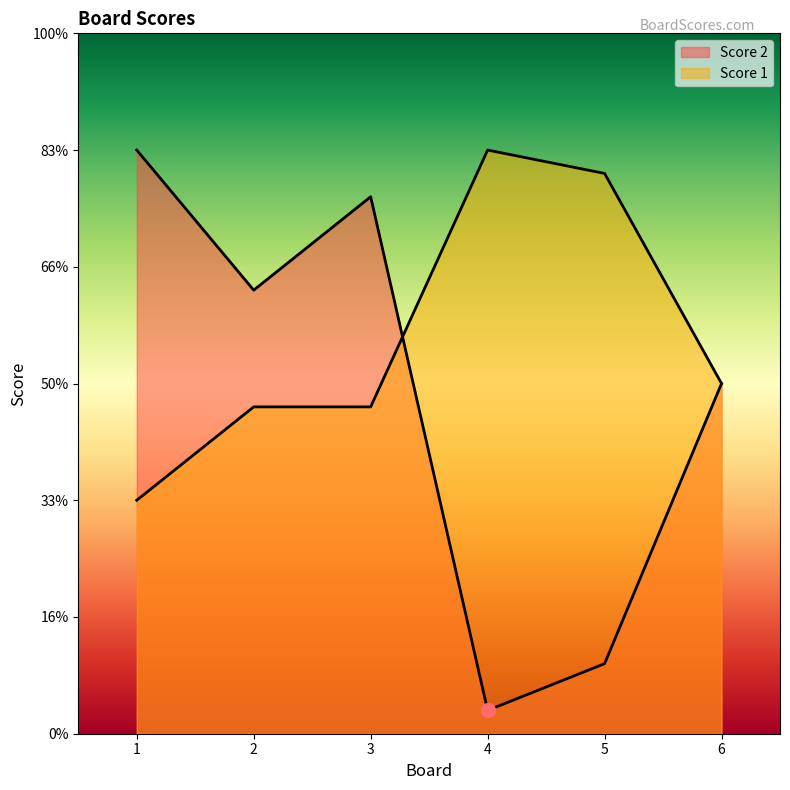

Which label corresponds to the smallest value in the chart?

4